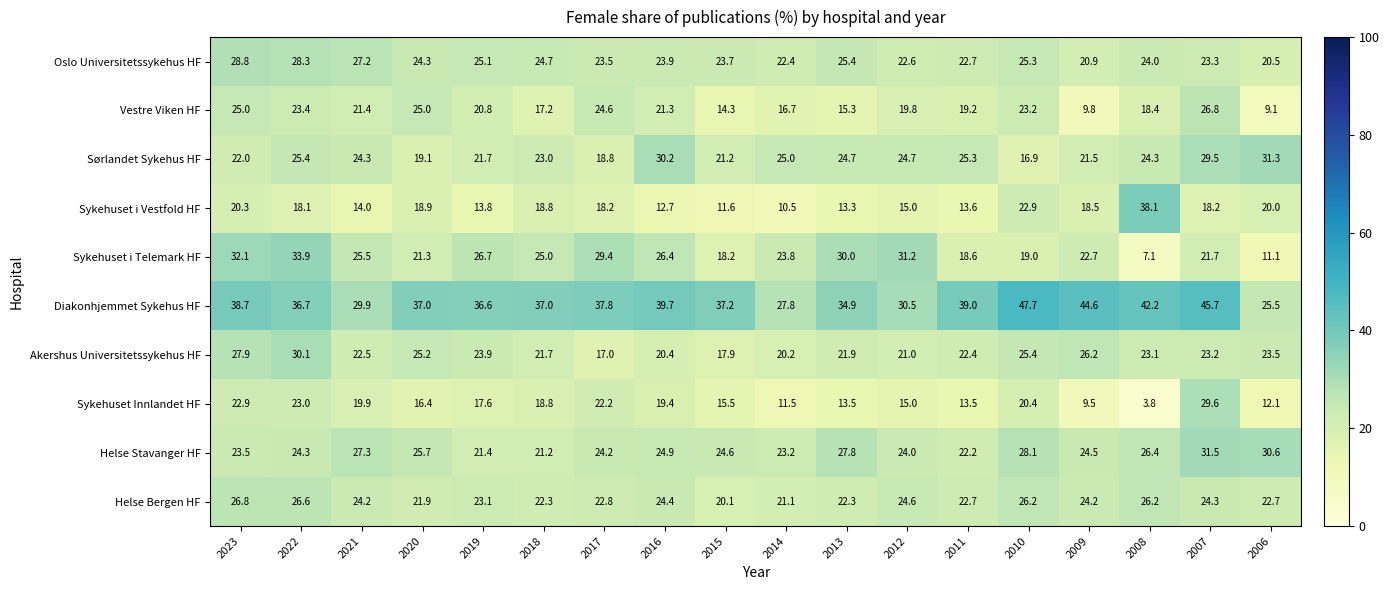

Where does the Diakonhjemmet Sykehus HF series first go above 37?

2023